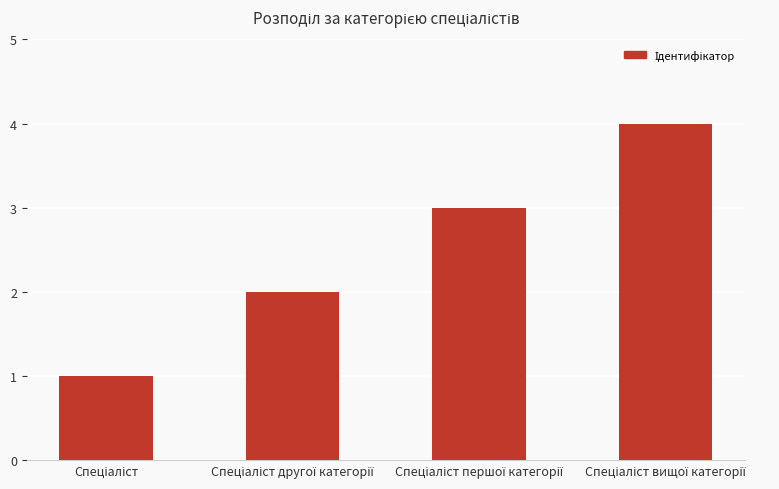

What is the greatest value displayed?

4